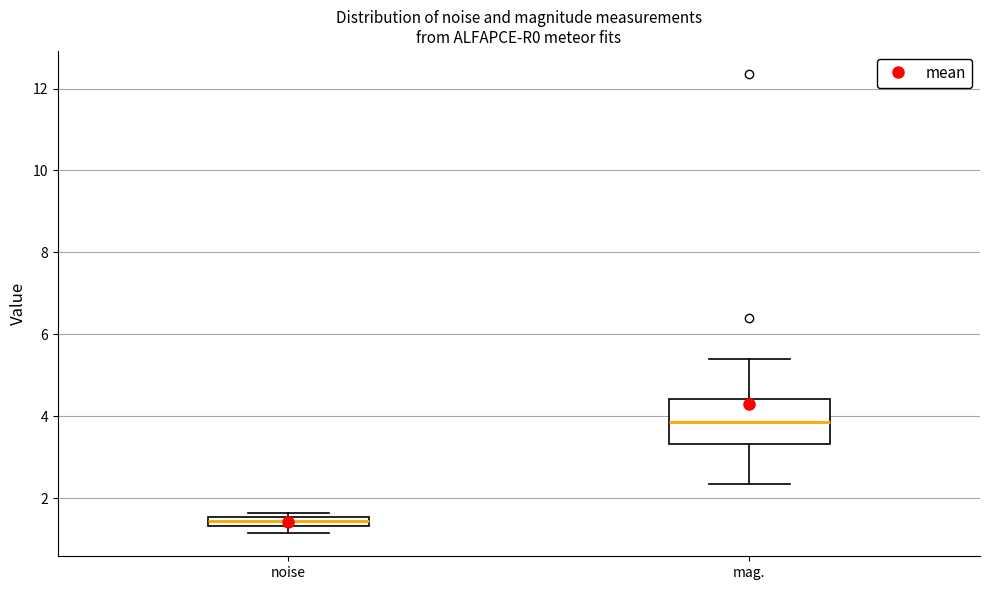

Which box has the highest median line?

mag.